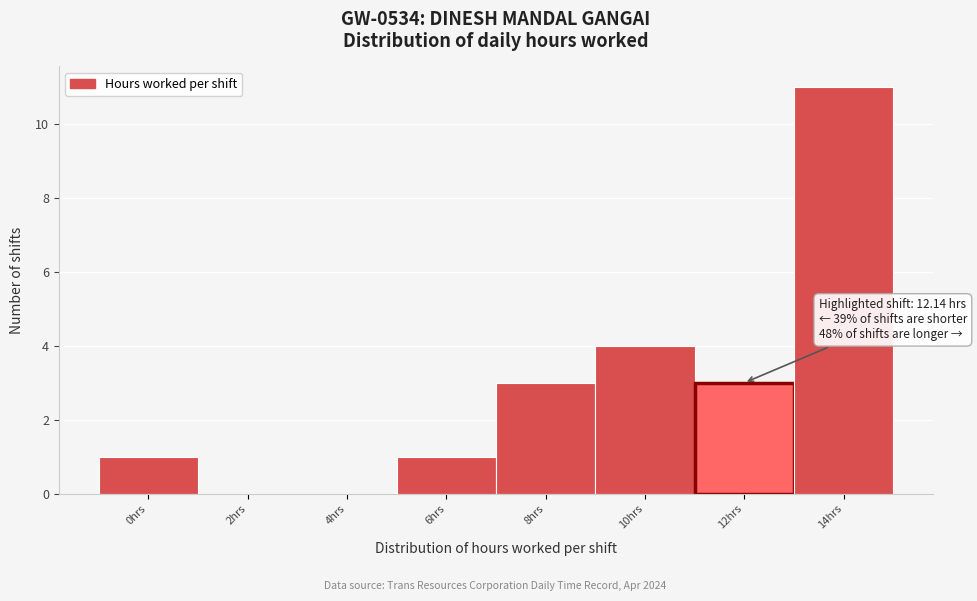

Reading left to right, list all the values displayed in this chart.

0hrs=1	2hrs=0	4hrs=0	6hrs=1	8hrs=3	10hrs=4	12hrs=3	14hrs=11